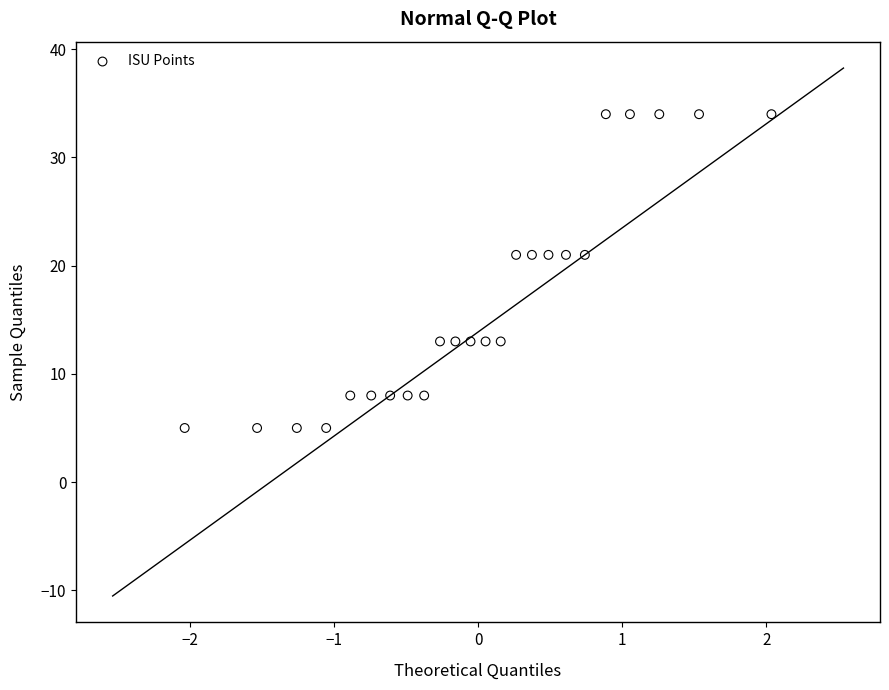

What is the range of Y values (max minus min)?

29